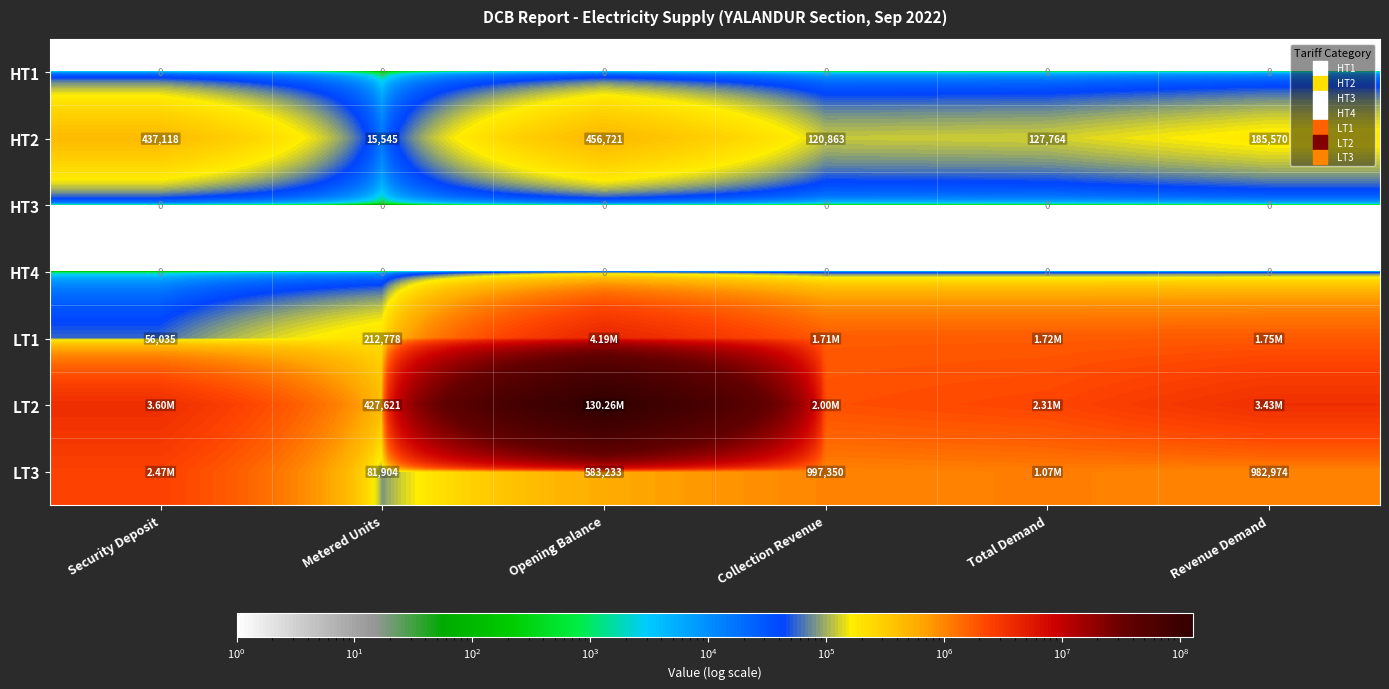

The HT3 series shows 0.0 at Revenue Demand. True or false?

False